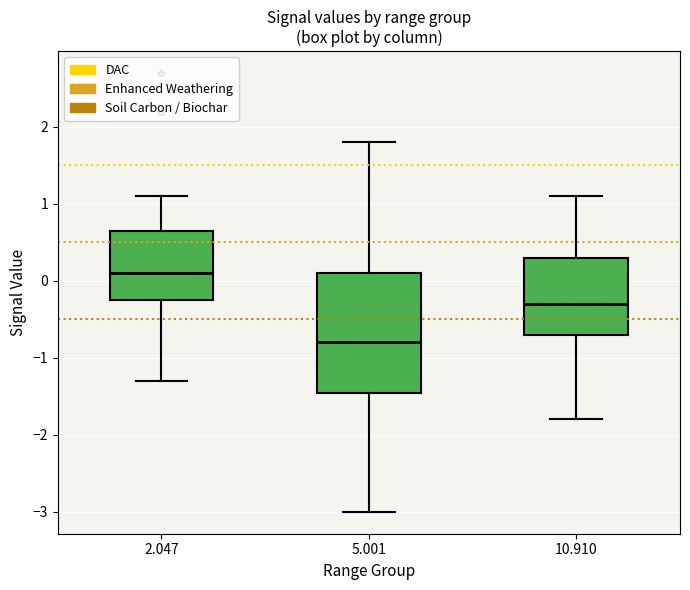

Which box's median line is the highest?

2.047